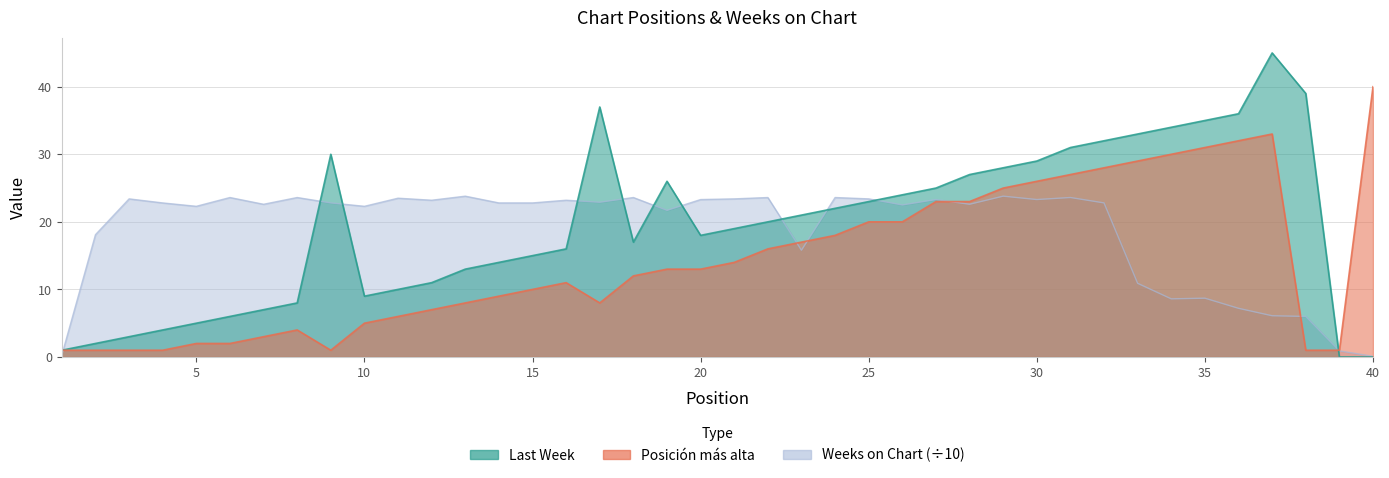

Reading left to right, what are all the values shown in this chart?

Last Week: 1=1.0	2=2.0	3=3.0	4=4.0	5=5.0	6=6.0	7=7.0	8=8.0	9=30.0	10=9.0	11=10.0	12=11.0	13=13.0	14=14.0	15=15.0	16=16.0	17=37.0	18=17.0	19=26.0	20=18.0	21=19.0	22=20.0	23=21.0	24=22.0	25=23.0	26=24.0	27=25.0	28=27.0	29=28.0	30=29.0	31=31.0	32=32.0	33=33.0	34=34.0	35=35.0	36=36.0	37=45.0	38=39.0	39=0.0	40=0.0
Posicion mas alta: 1=1.0	2=1.0	3=1.0	4=1.0	5=2.0	6=2.0	7=3.0	8=4.0	9=1.0	10=5.0	11=6.0	12=7.0	13=8.0	14=9.0	15=10.0	16=11.0	17=8.0	18=12.0	19=13.0	20=13.0	21=14.0	22=16.0	23=17.0	24=18.0	25=20.0	26=20.0	27=23.0	28=23.0	29=25.0	30=26.0	31=27.0	32=28.0	33=29.0	34=30.0	35=31.0	36=32.0	37=33.0	38=1.0	39=1.0	40=40.0
Weeks on Chart: 1=0.3	2=18.1	3=23.4	4=22.8	5=22.3	6=23.6	7=22.6	8=23.6	9=22.8	10=22.3	11=23.5	12=23.2	13=23.8	14=22.8	15=22.8	16=23.2	17=22.9	18=23.6	19=21.7	20=23.3	21=23.4	22=23.6	23=15.8	24=23.6	25=23.4	26=22.5	27=23.3	28=22.6	29=23.8	30=23.3	31=23.6	32=22.8	33=10.9	34=8.6	35=8.7	36=7.2	37=6.1	38=6.0	39=0.9	40=0.1